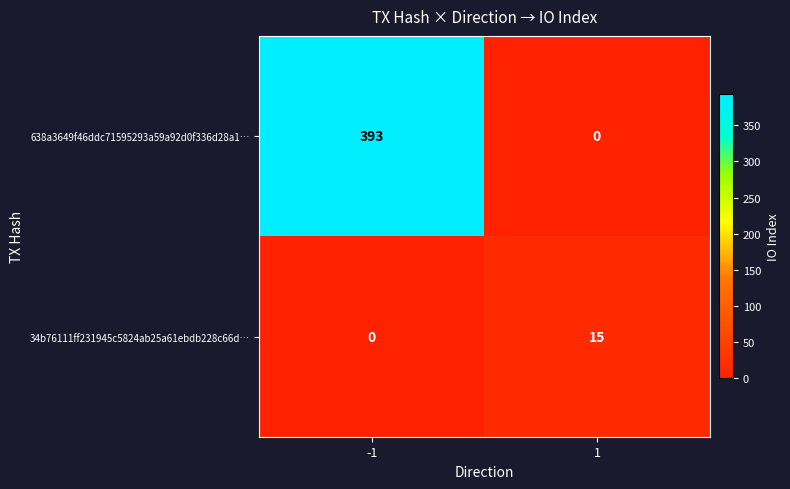

Which series has the widest spread of values?

638a3649f46ddc71595293a59a92d0f336d28a1…